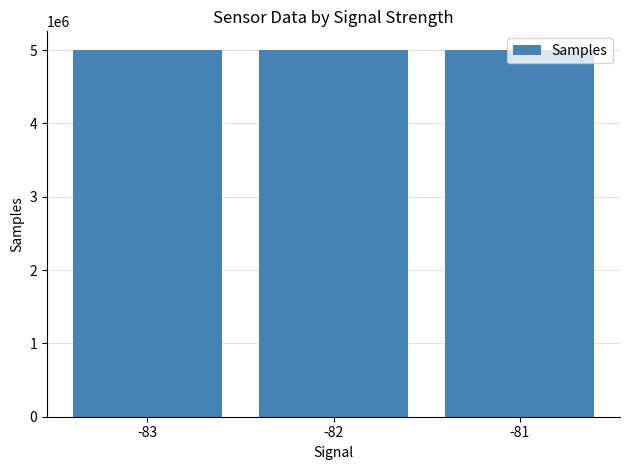

Is it true that the value at -81 is 4998807.0?

True